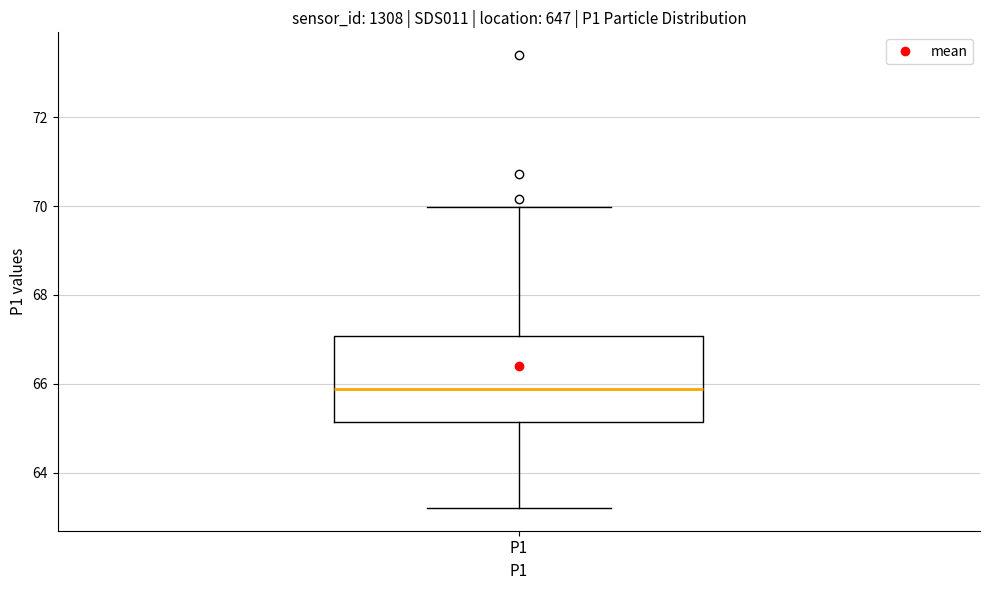

Where does the upper whisker of the box for P1 end on the y-axis? The values are not printed on the chart, so give them approximately, as read against the axis.

70.0